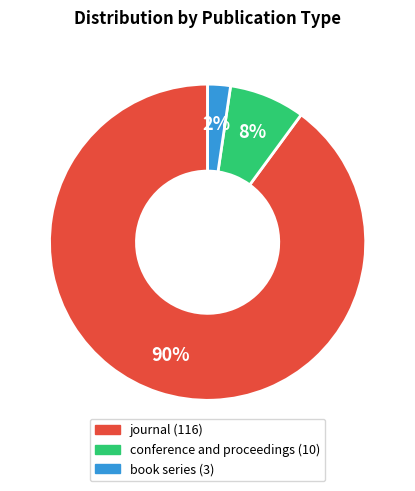

Which slice is the largest?

journal